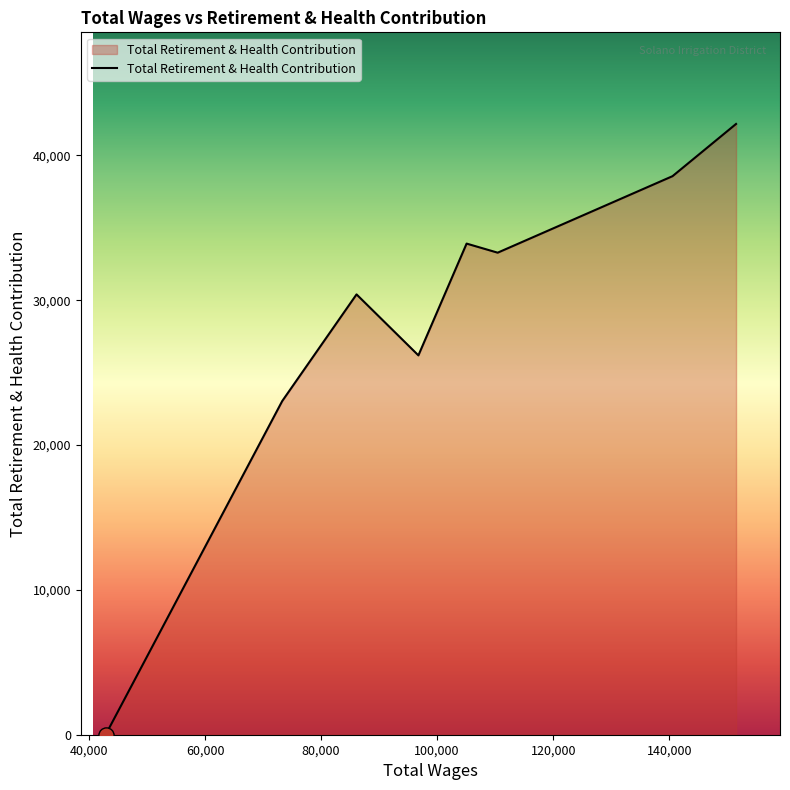

What is the greatest value displayed?

42171